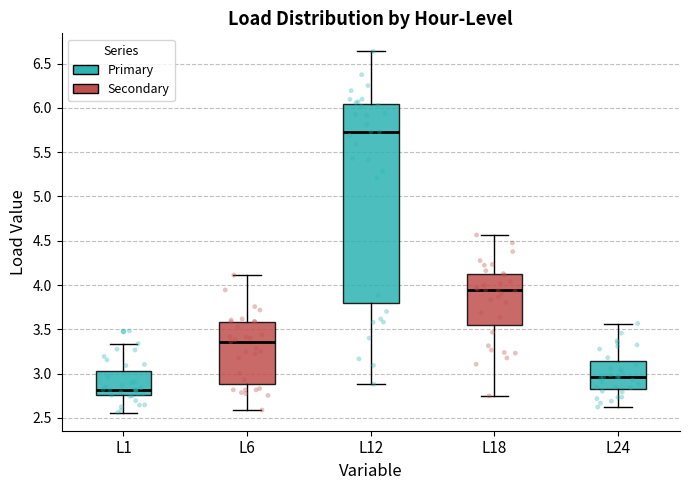

Which box has the lowest median line?

L1